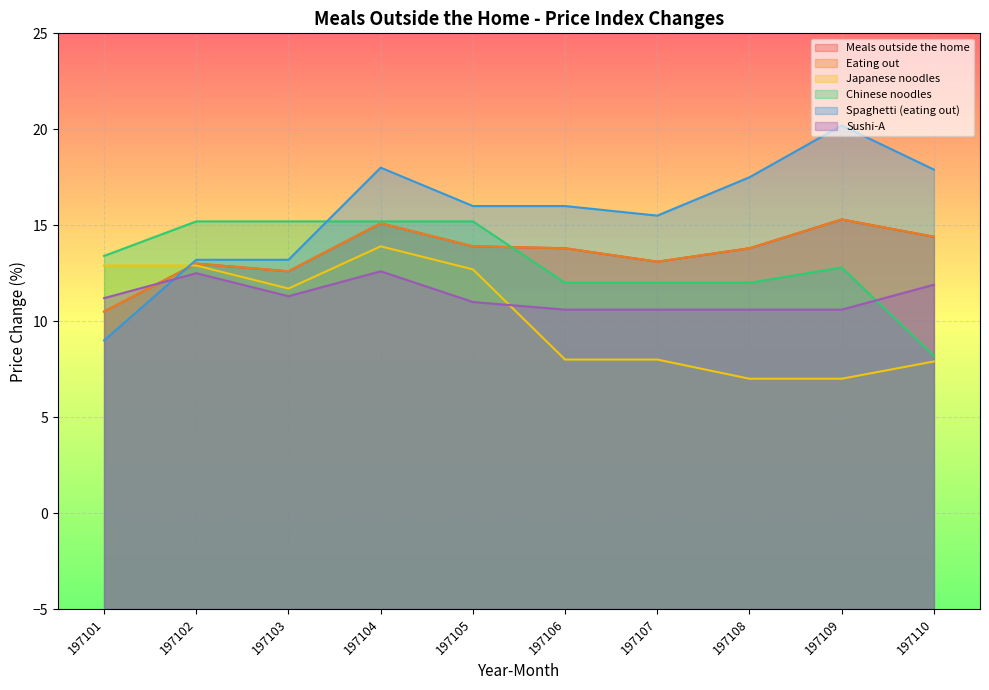

What is the approximate value of Eating out at 197107?

13.1